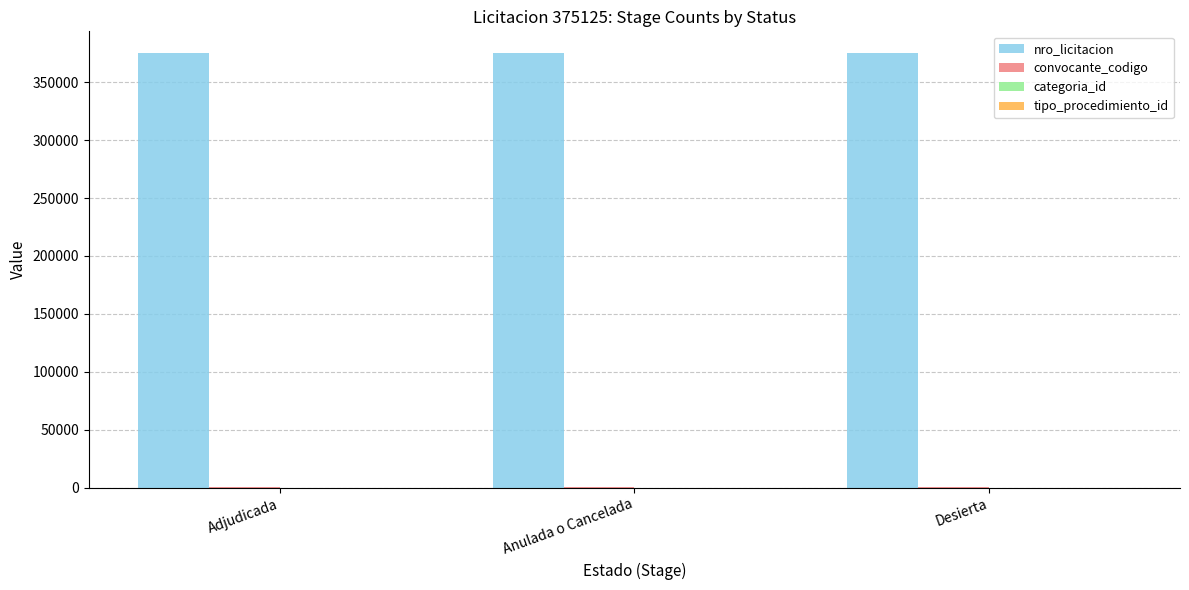

The value of nro_licitacion at Anulada o Cancelada is 230950. True or false?

False